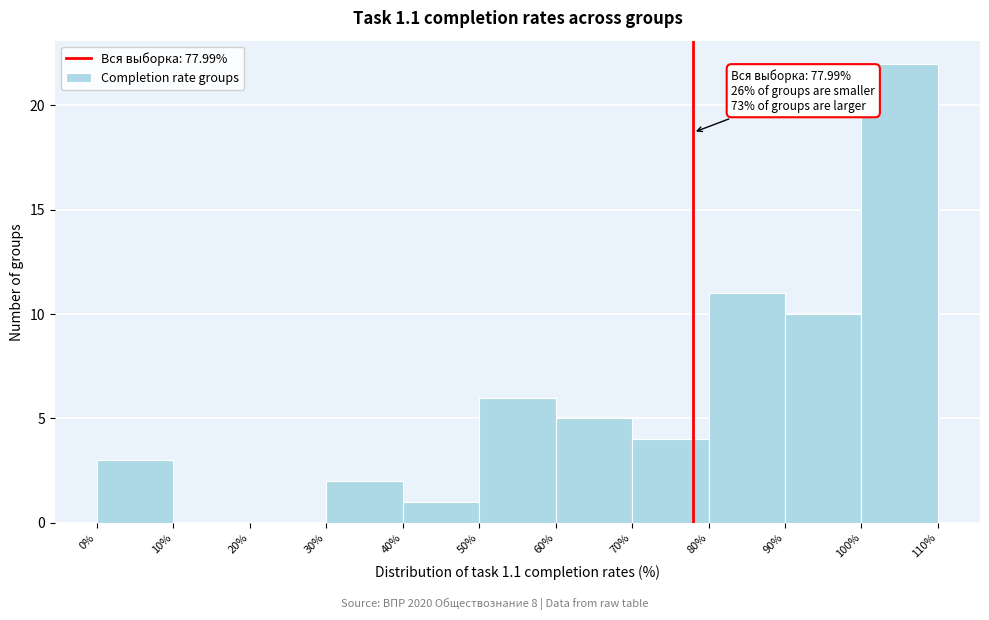

Which range on the x-axis has the tallest bar?

100% to 110%